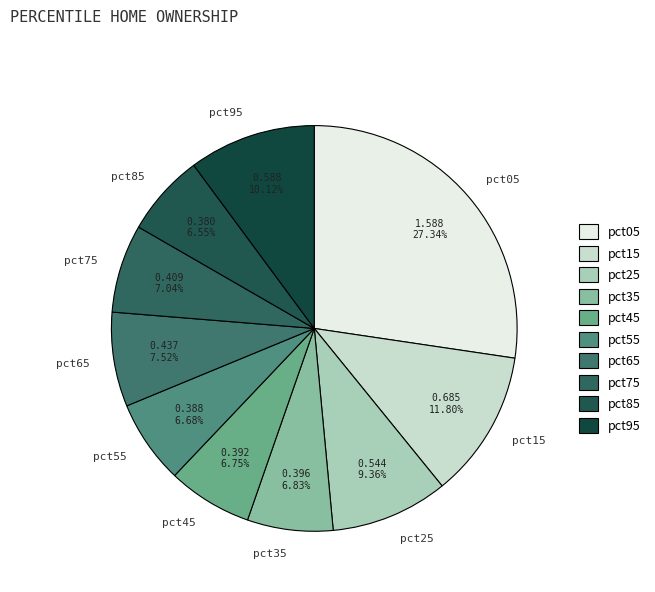

Count the number of slices in the pie.

10